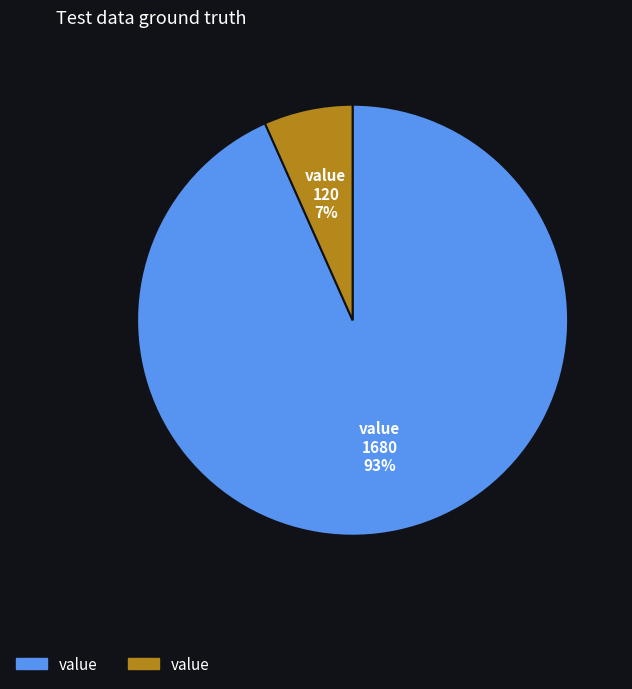

How many slices are in this pie chart?

2